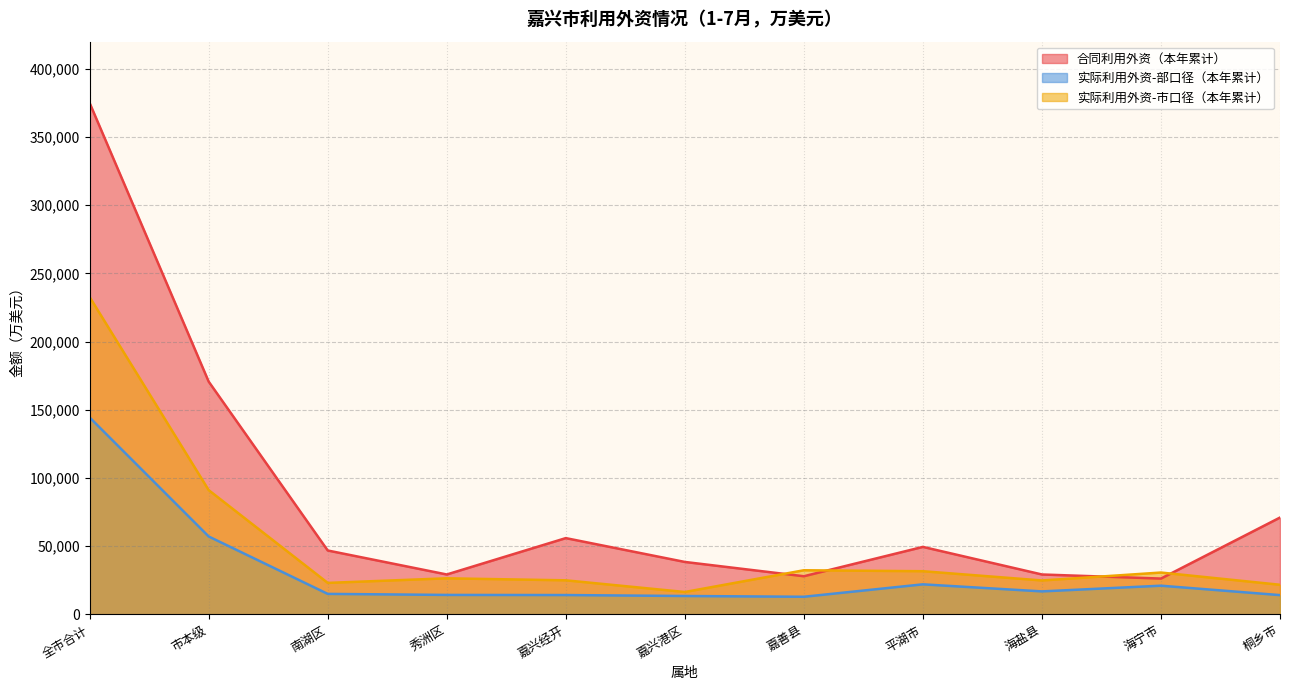

Count the number of data series in this chart.

3